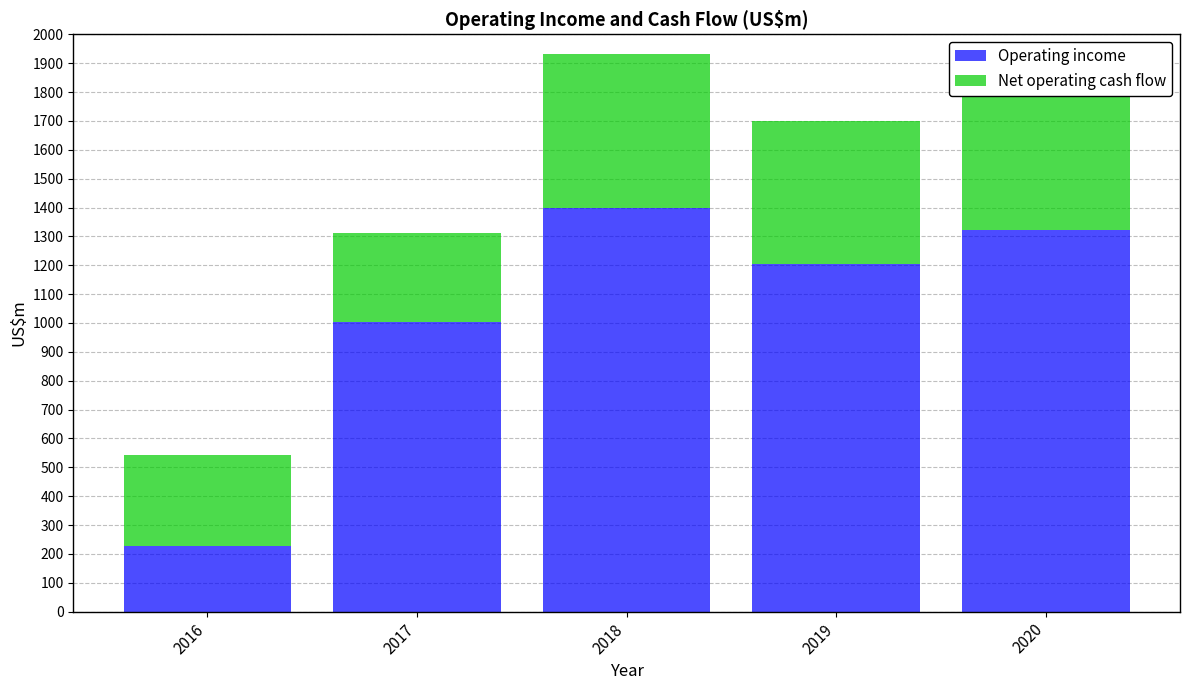

Where does the Net operating cash flow series first go above 497?

2018